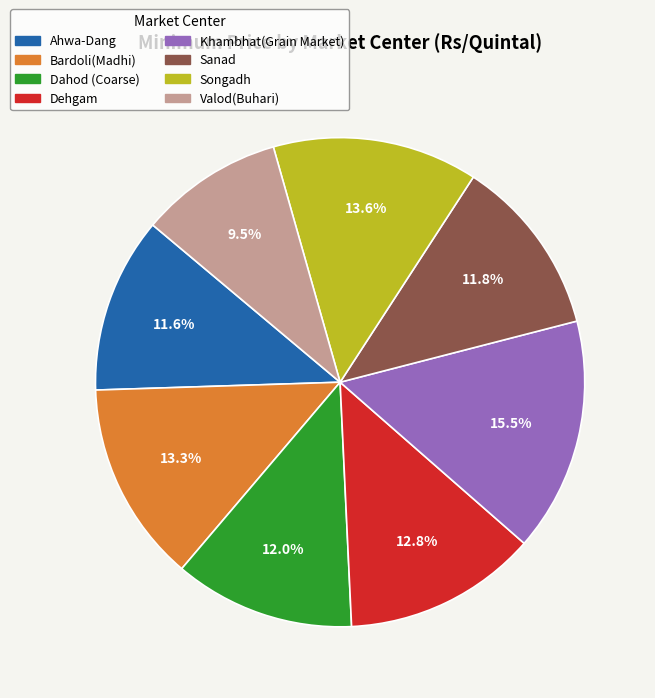

Count the number of slices in the pie.

8